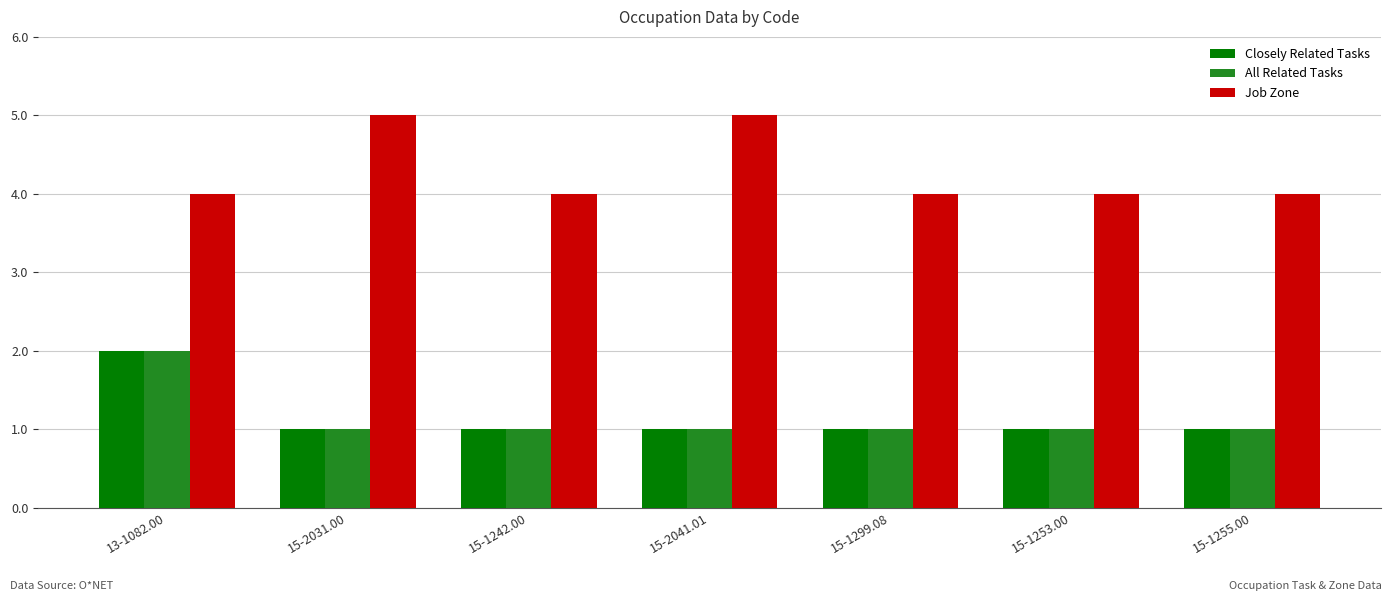

How many bars are there in each group?

3